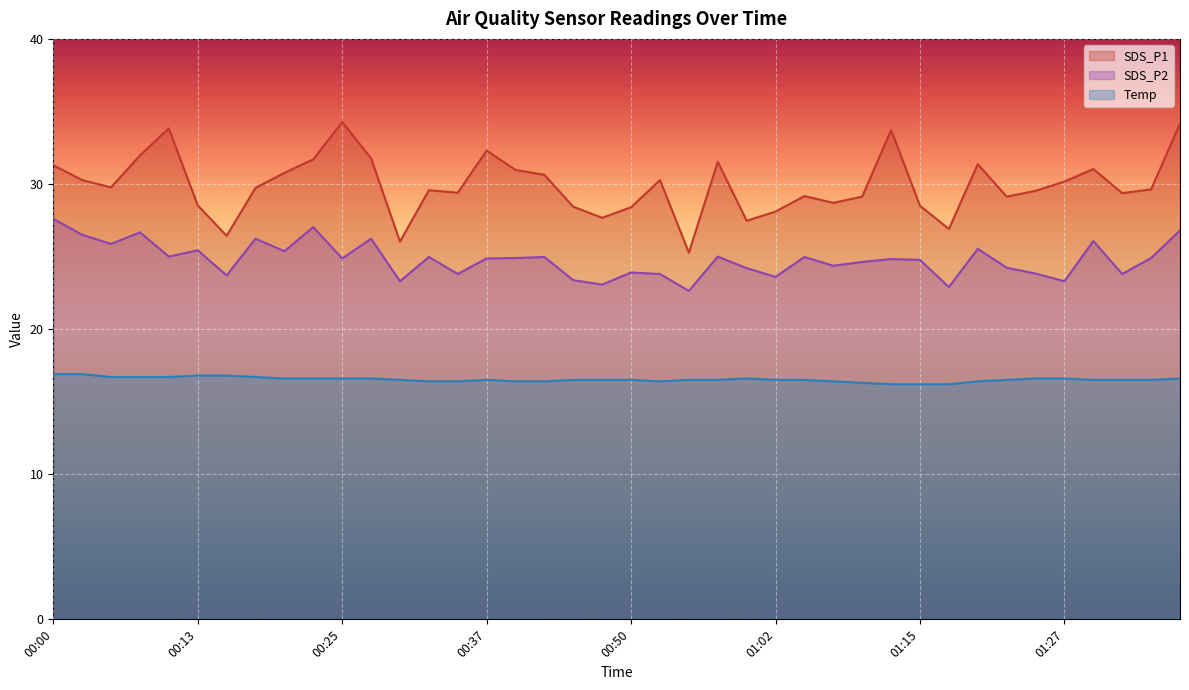

Does the chart display data point markers on the line(s)?

No